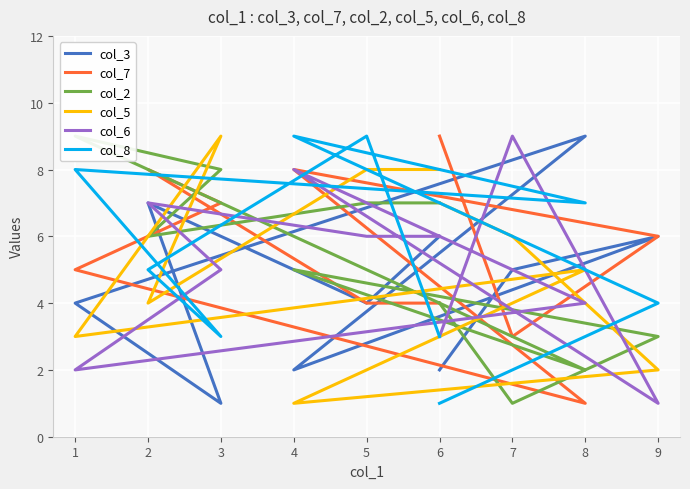

Does the chart display data point markers on the line(s)?

No